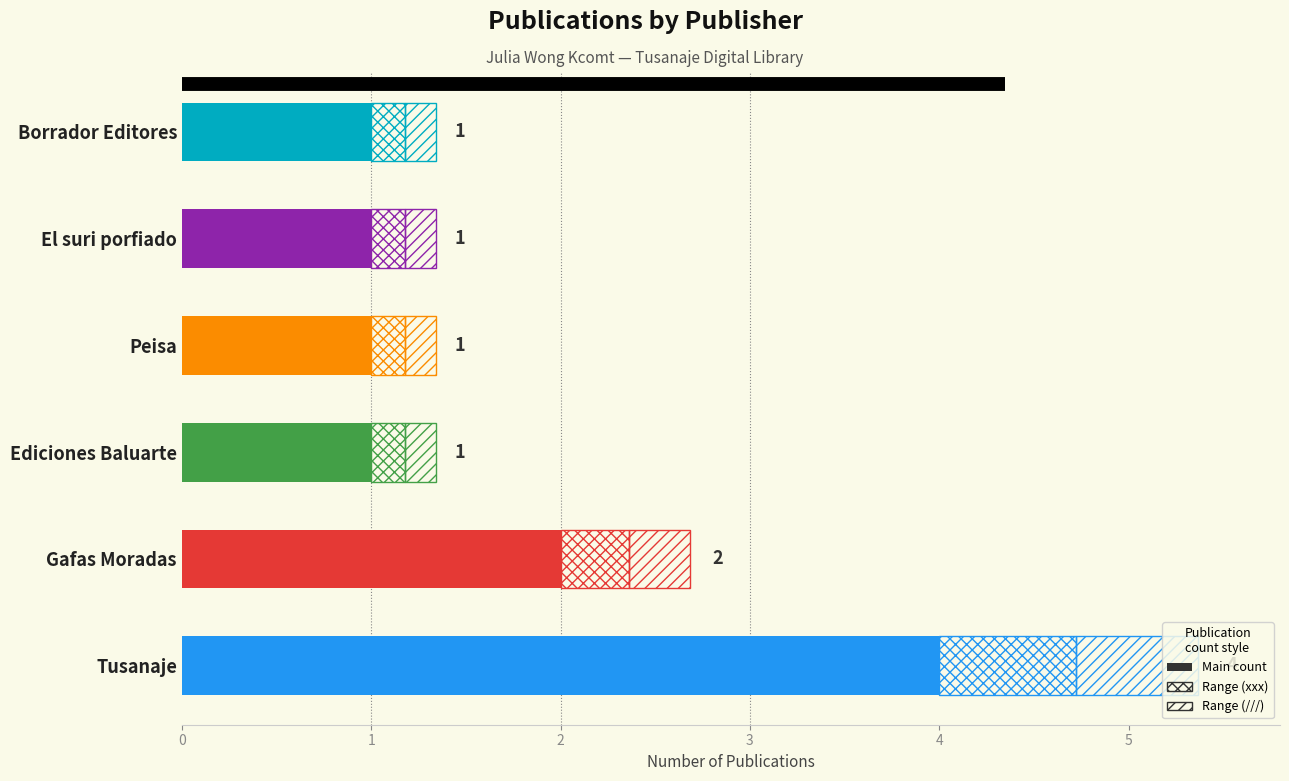

What is the difference between the maximum and second lowest values?

3